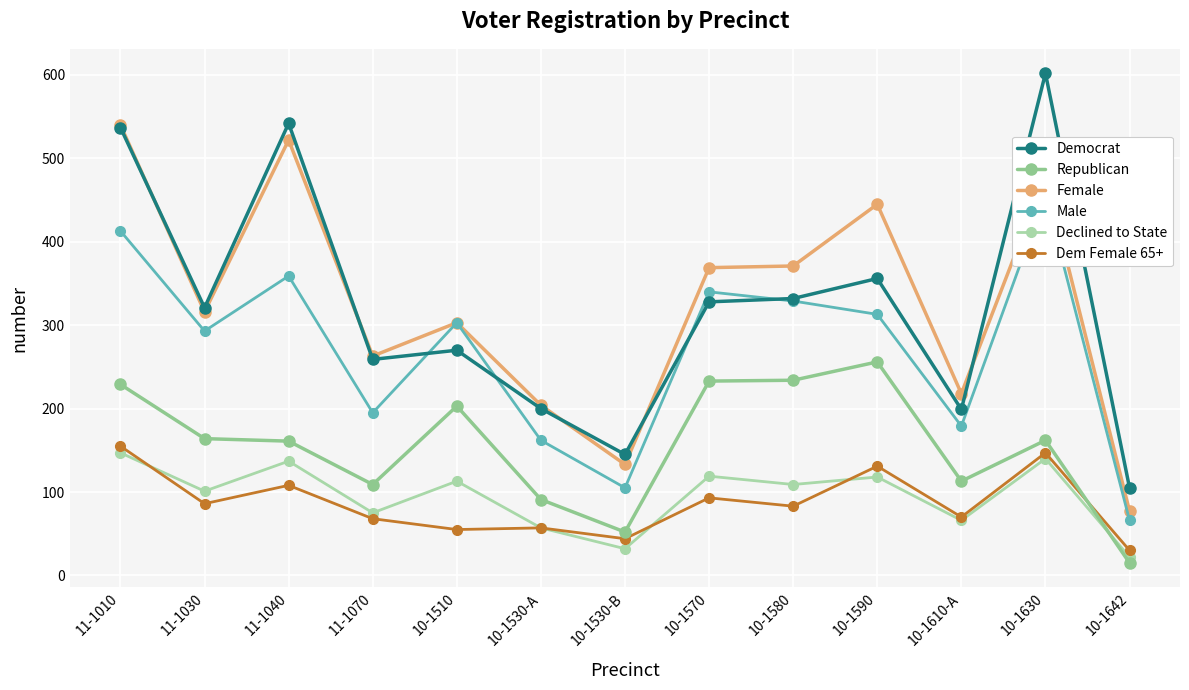

How many lines are shown in the chart?

6